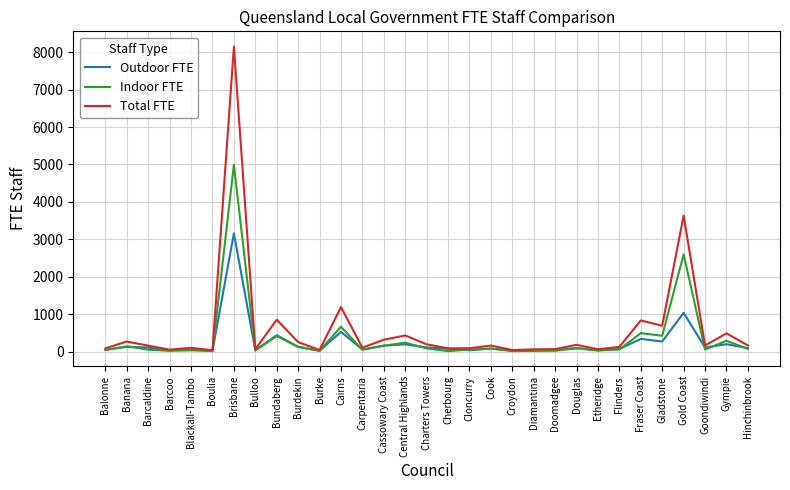

What is the highest value of the Outdoor FTE series?

3159.0